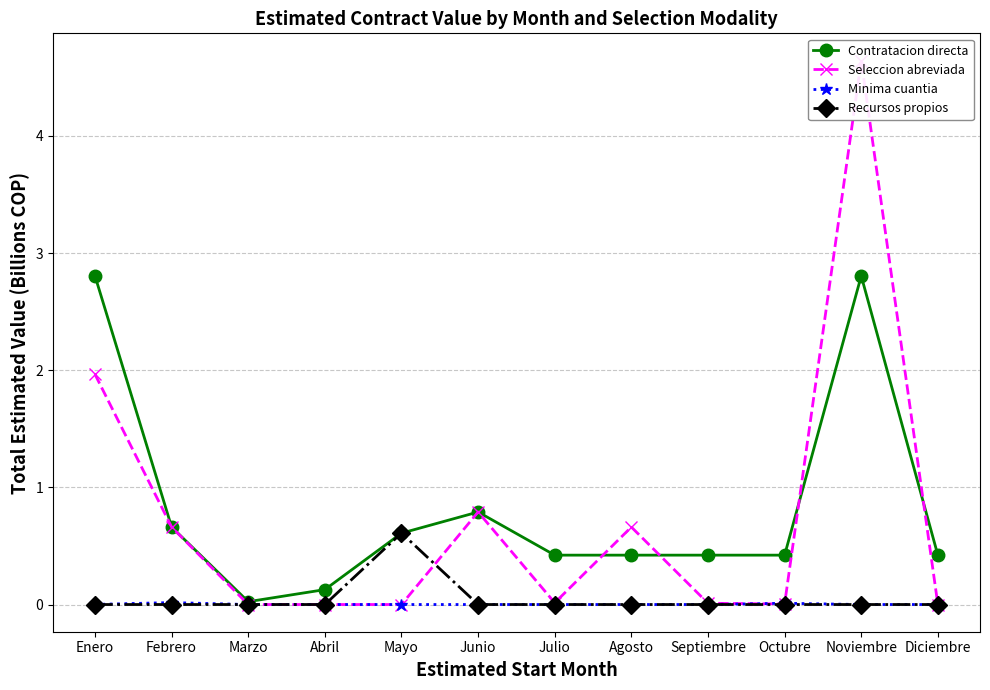

In Seleccion abreviada, how many points are lower than both neighbors (excluding endpoints)?

2